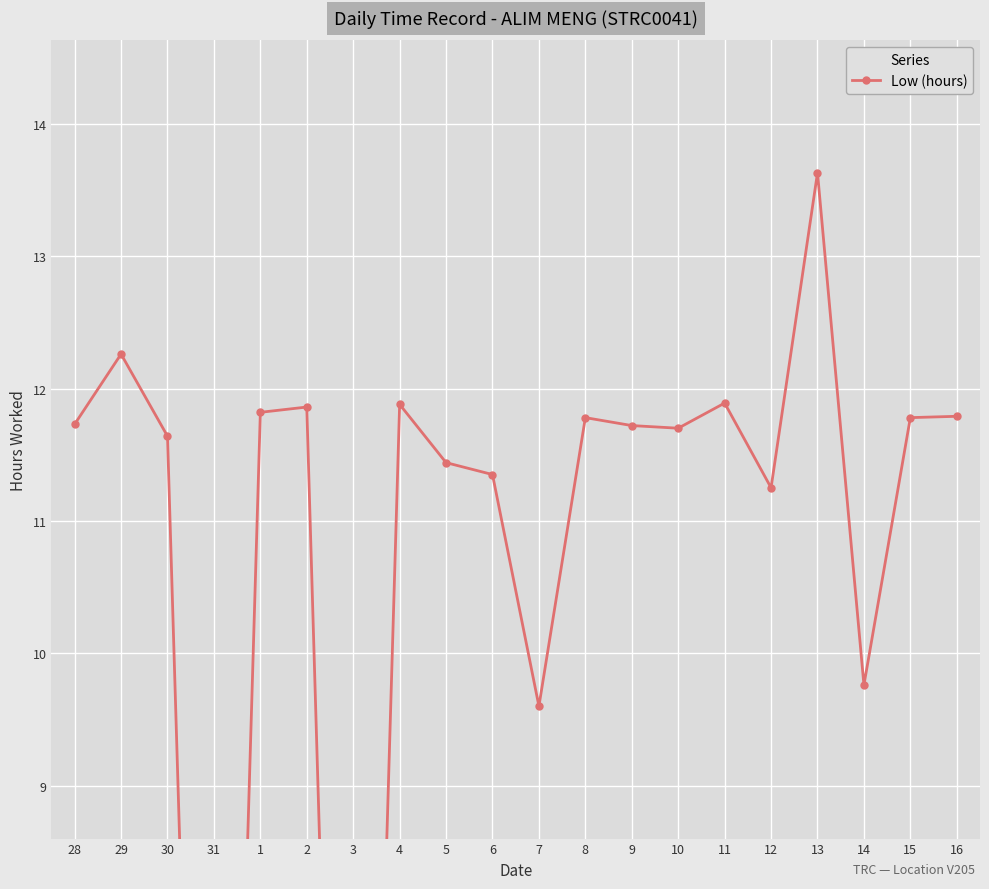

Between 15 and 11, which is larger?

11